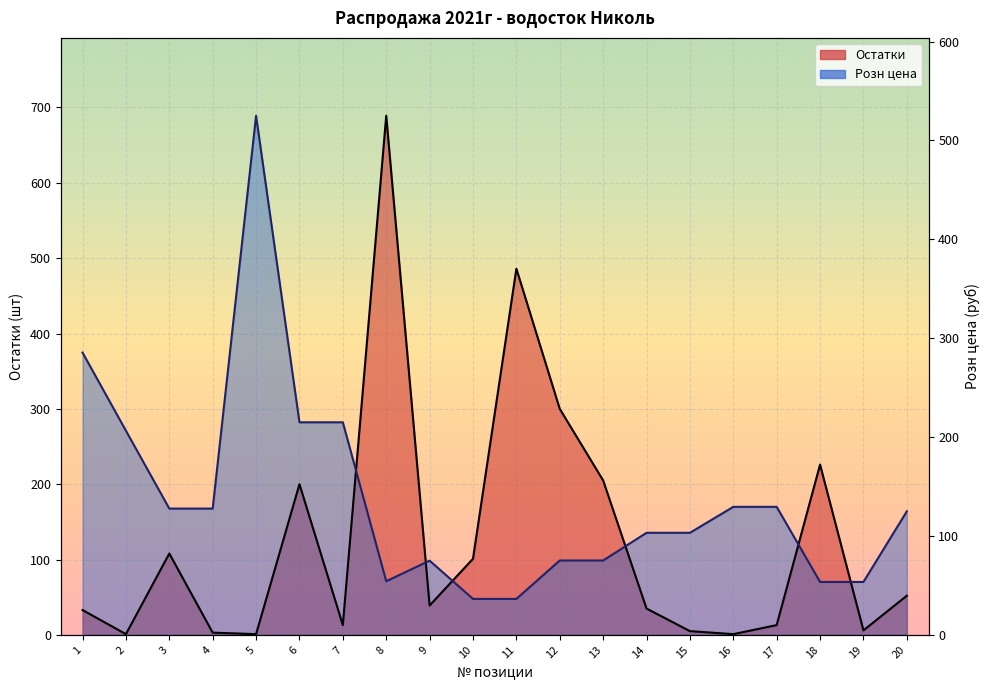

What is the value of the Розн цена point at the 2nd from the left?

271.0